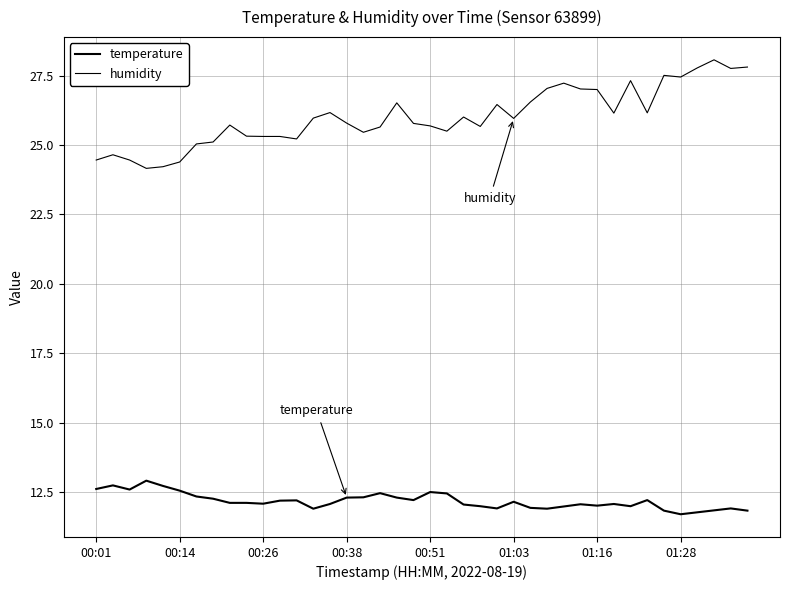

Is this an area chart (filled region under the line)?

No